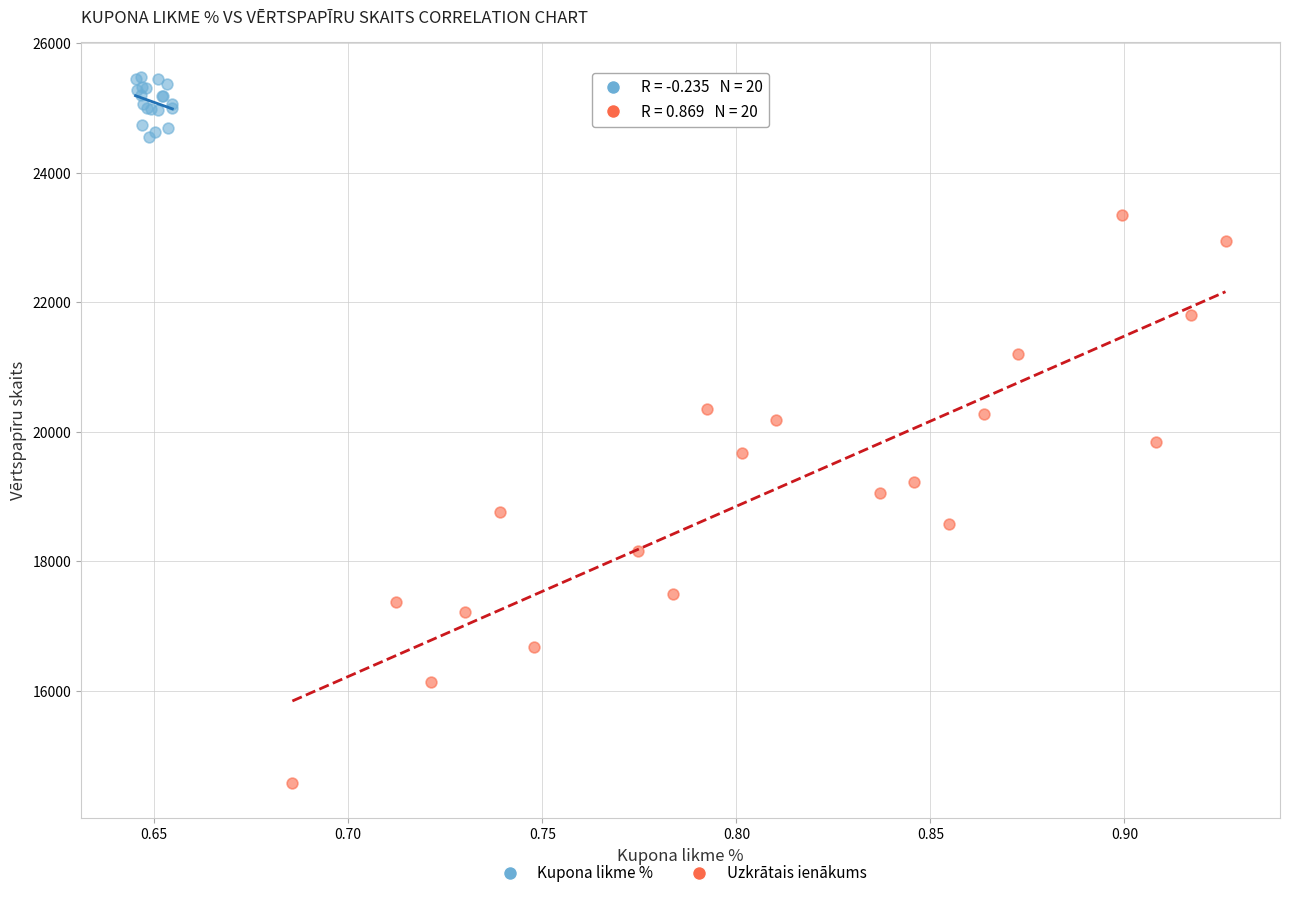

Which series reaches the minimum Y coordinate?

Uzkrātais ienākums